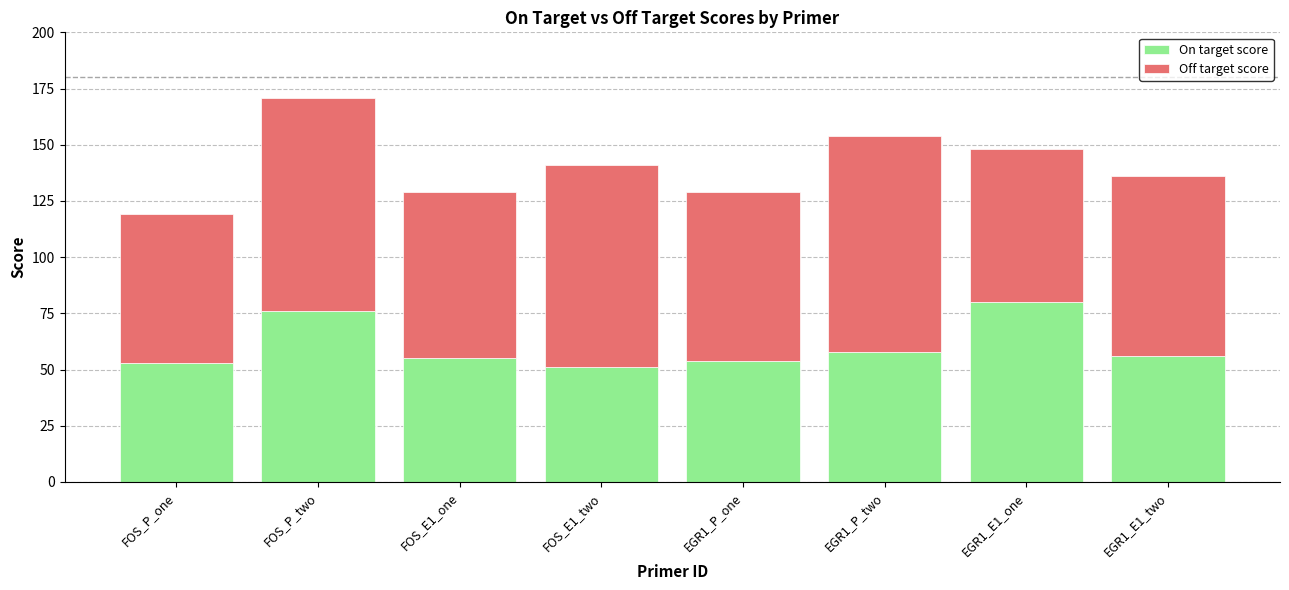

What is the total value across all series at FOS_E1_one?

129